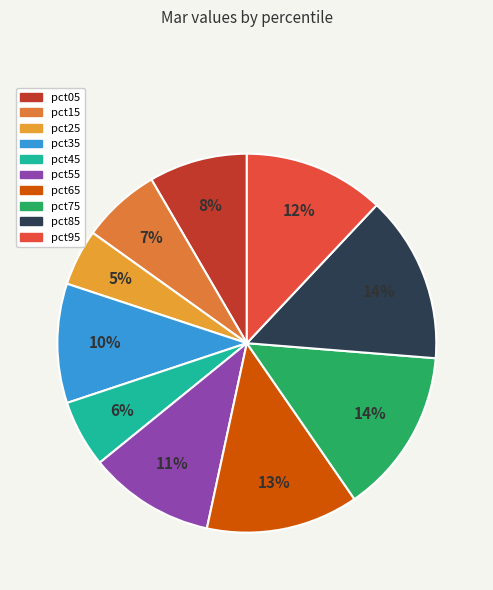

To the nearest percent, what is the combined percentage of pct25 and pct35?

15%